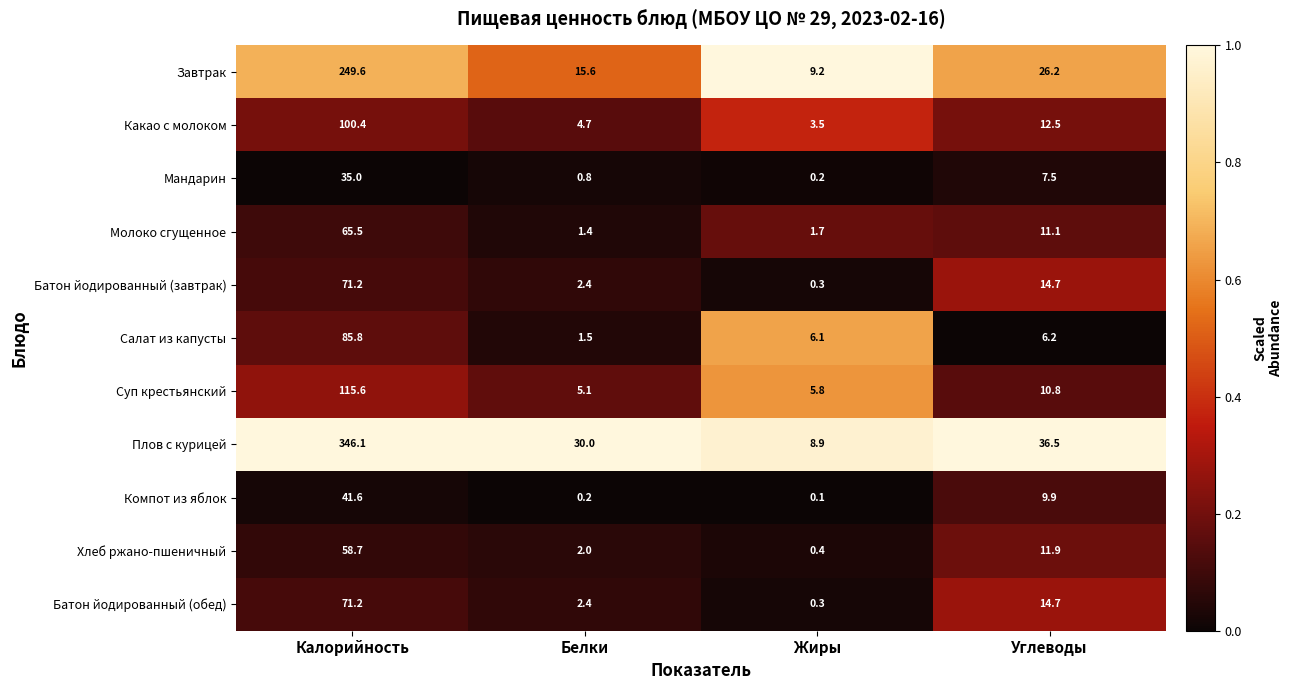

The Салат из капусты series shows 2.5 at Белки. True or false?

False